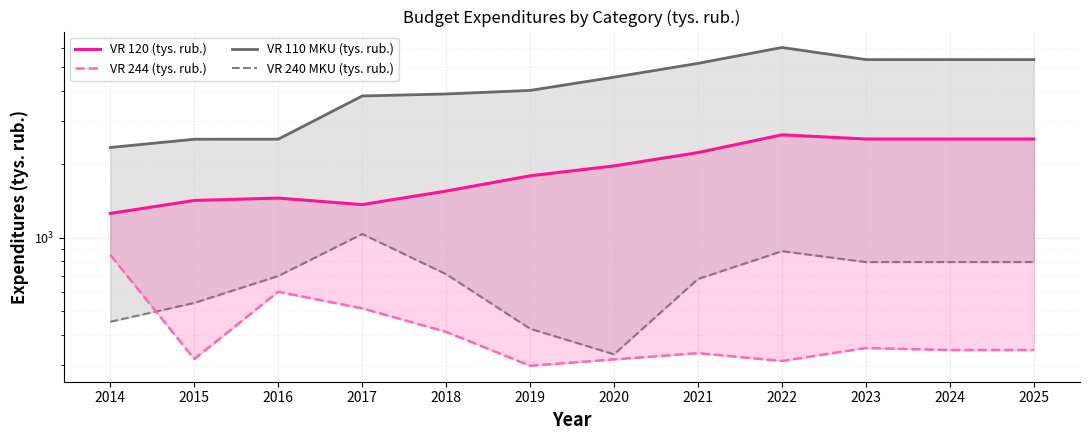

In VR 120 (tys. rub.), how many points are lower than both neighbors (excluding endpoints)?

1